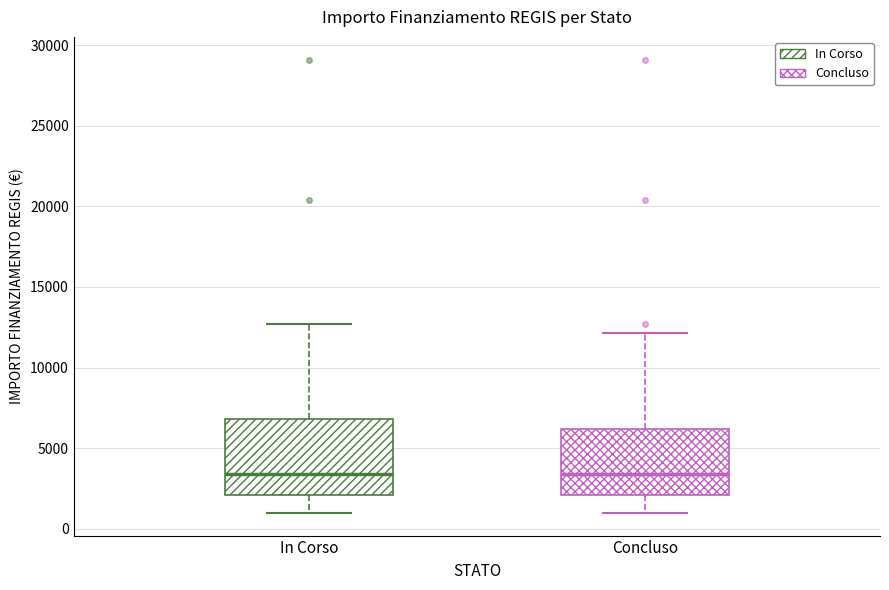

Which box is the tallest, from its lower edge to its upper edge?

In Corso